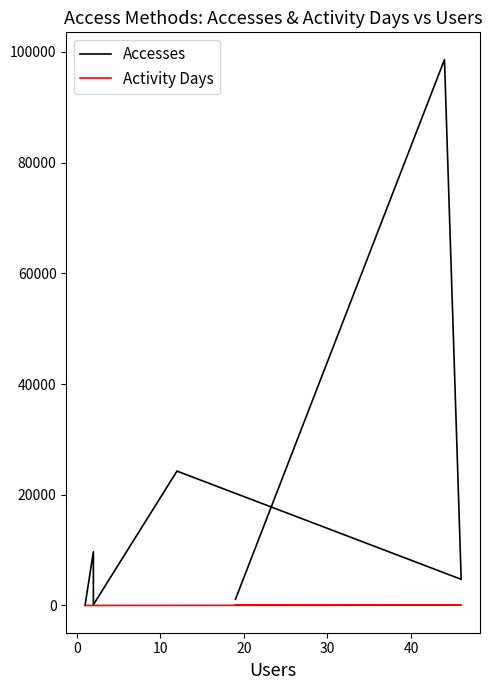

Which series has the largest total across all categories?

Accesses